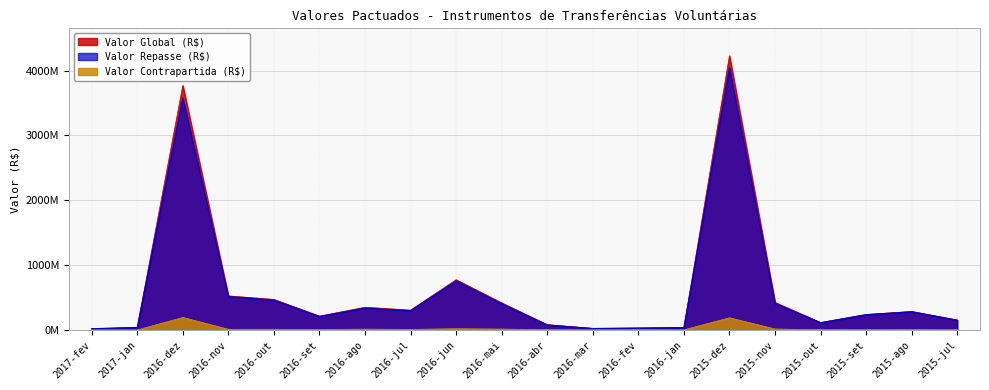

Where is the first local maximum for Valor Repasse (R$)?

2016-dez